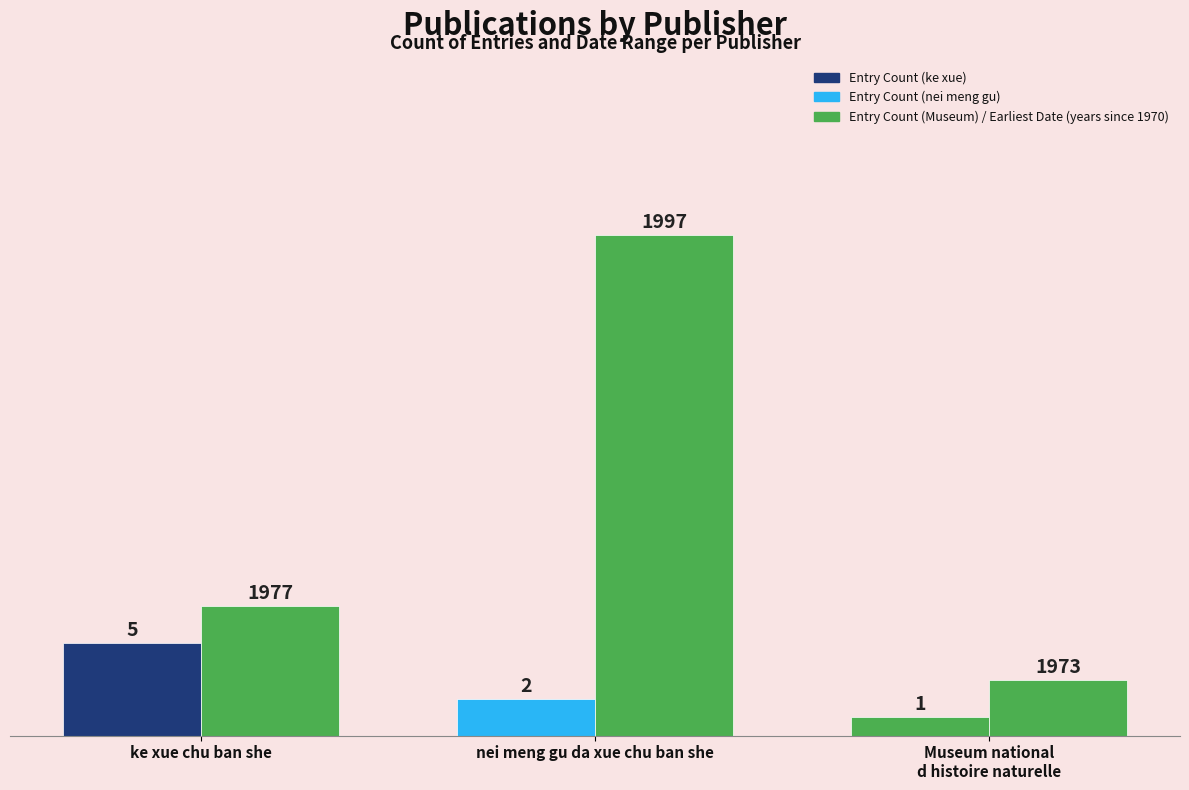

What is the label of the 1st bar from the right?

Museum national
d histoire naturelle